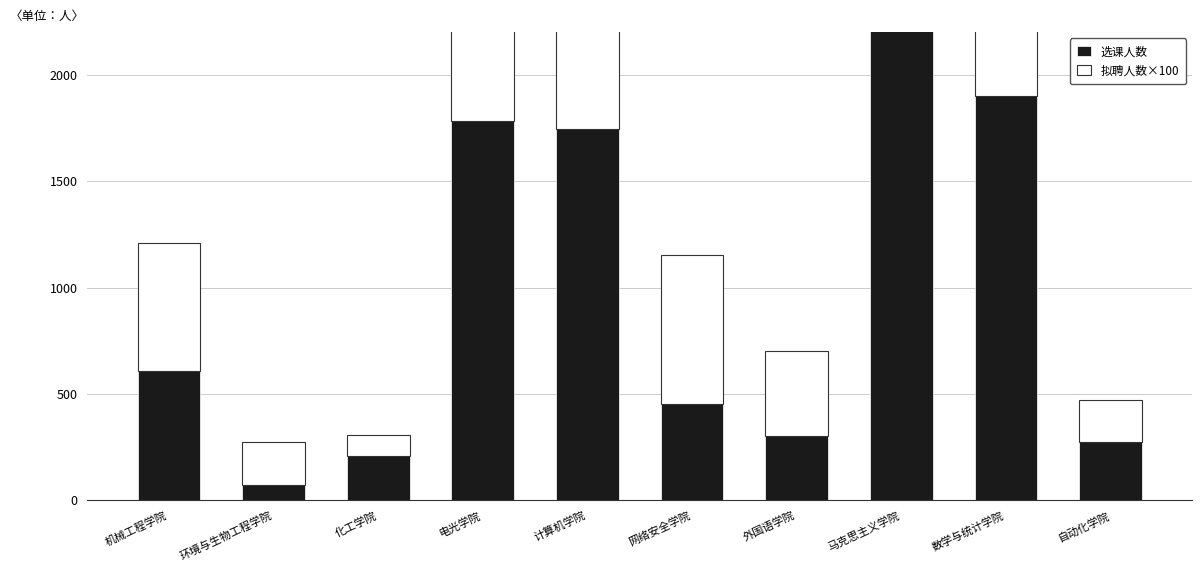

What is the greatest value displayed?

3560